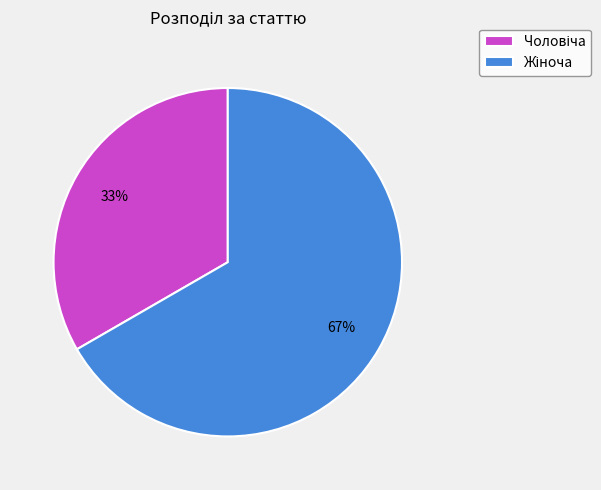

Is there a majority slice in this chart?

Yes